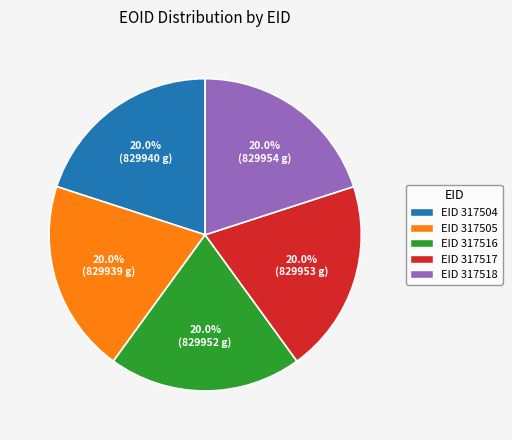

Does any single category account for the majority?

No